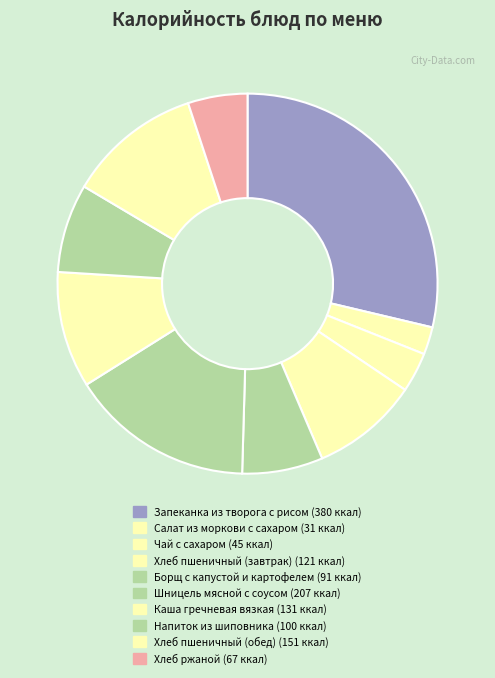

True or false: Борщ с капустой и картофелем accounts for 16% of the total.

False